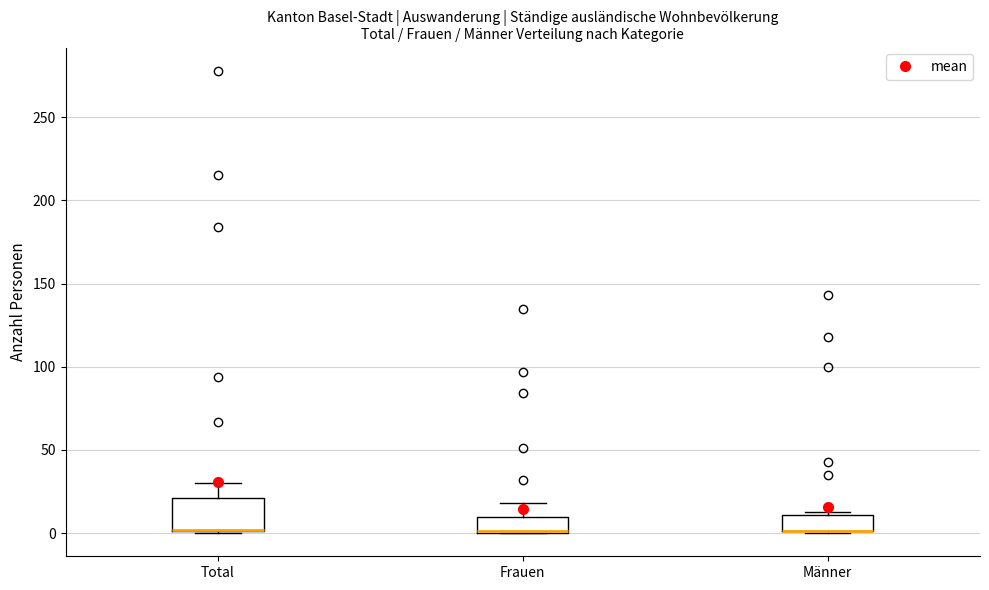

Reading left to right, transcribe this box plot: for each box, give where its median line is, the range the box spans, and where its two whiskers end, as read against the y-axis. The values are not printed on the chart, so give them approximately, as read against the axis.

Total: median 0 (drawn on the box's lower edge), box 0 to 20, whiskers 0 to 30
Frauen: median 0 (drawn on the box's lower edge), box 0 to 10, whiskers 0 to 20
Männer: median 0 (drawn on the box's lower edge), box 0 to 10, whiskers 0 to 15